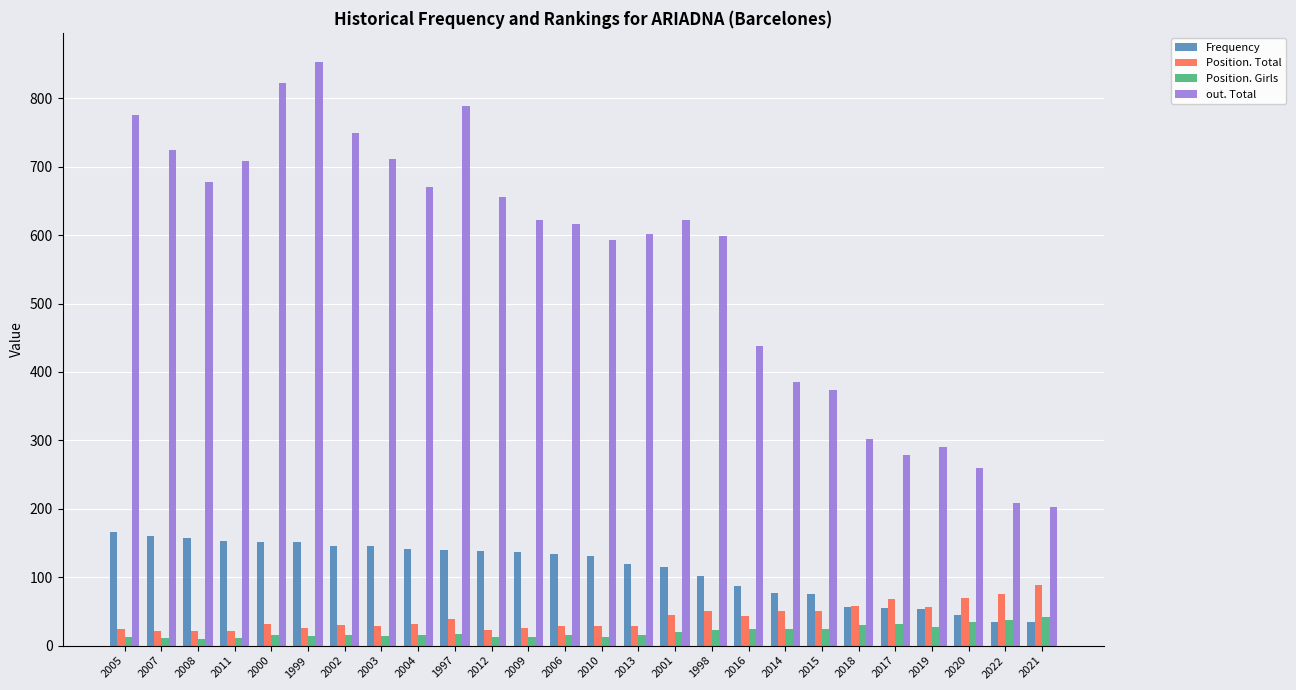

Rank the series by their maximum value, from lowest to highest.

Position. Girls, Position. Total, Frequency, out. Total